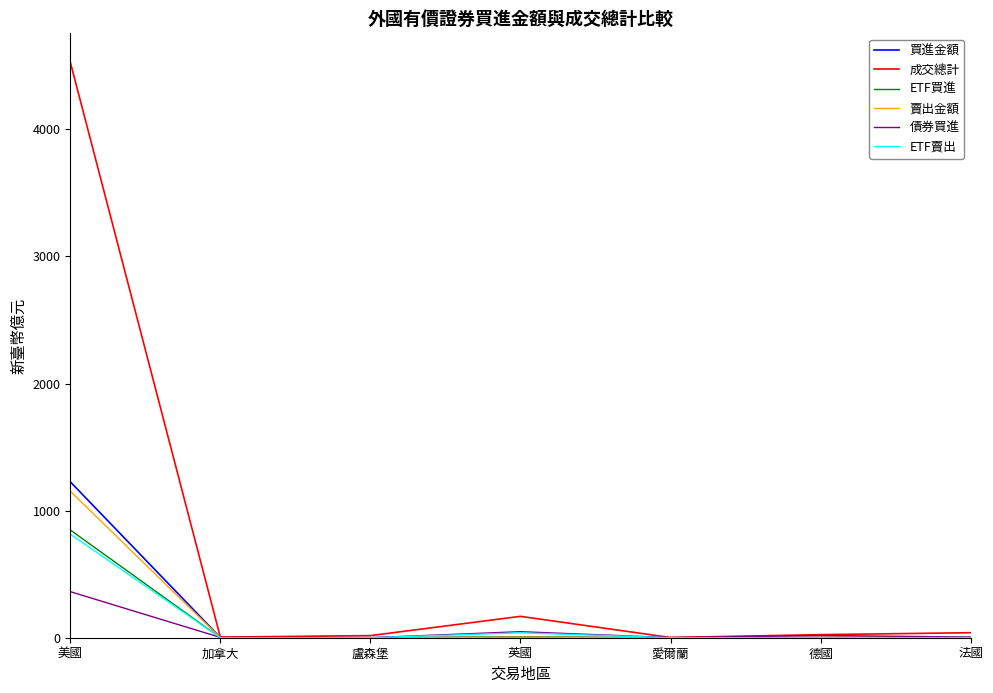

How many lines are shown in the chart?

6